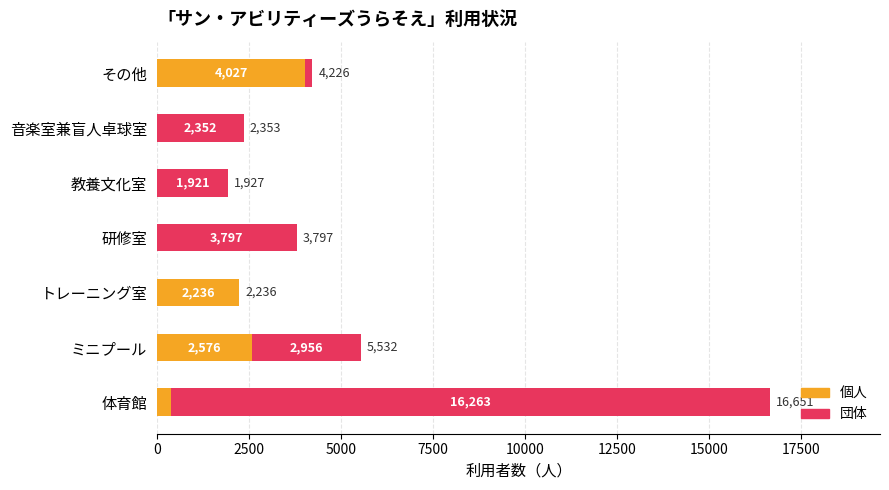

Is it true that 個人 equals 840 at ミニプール?

False